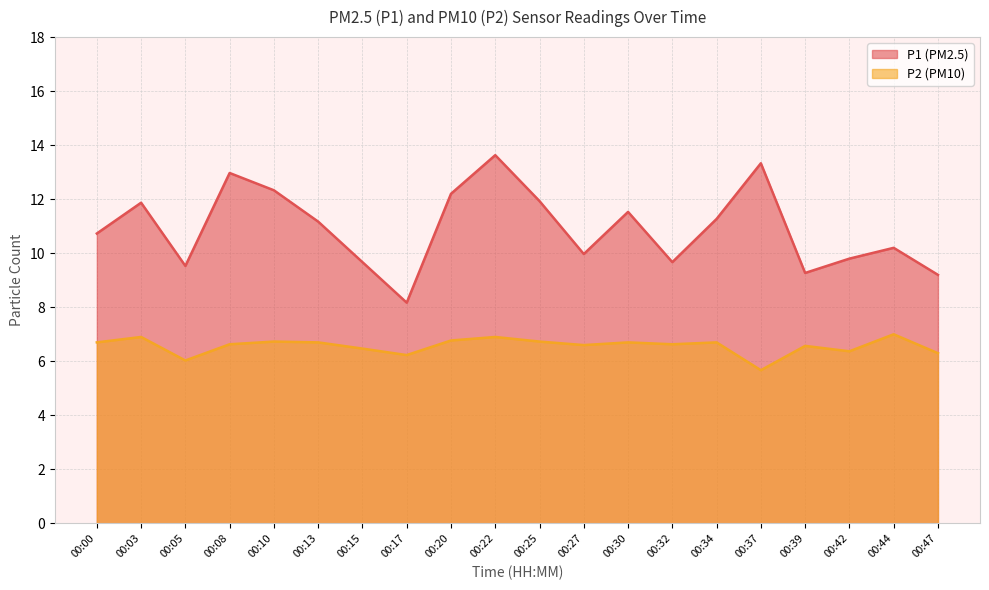

True or false: P1 and P2 cross at least once.

False